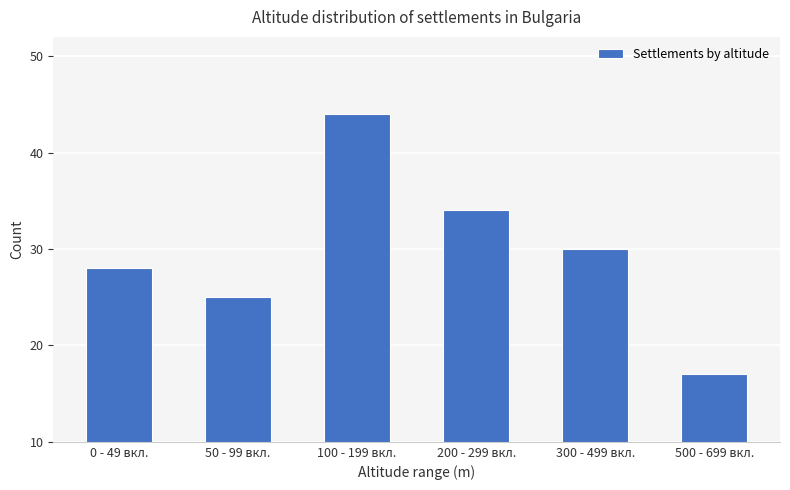

The value at 100 - 199 вкл. is 67. True or false?

False